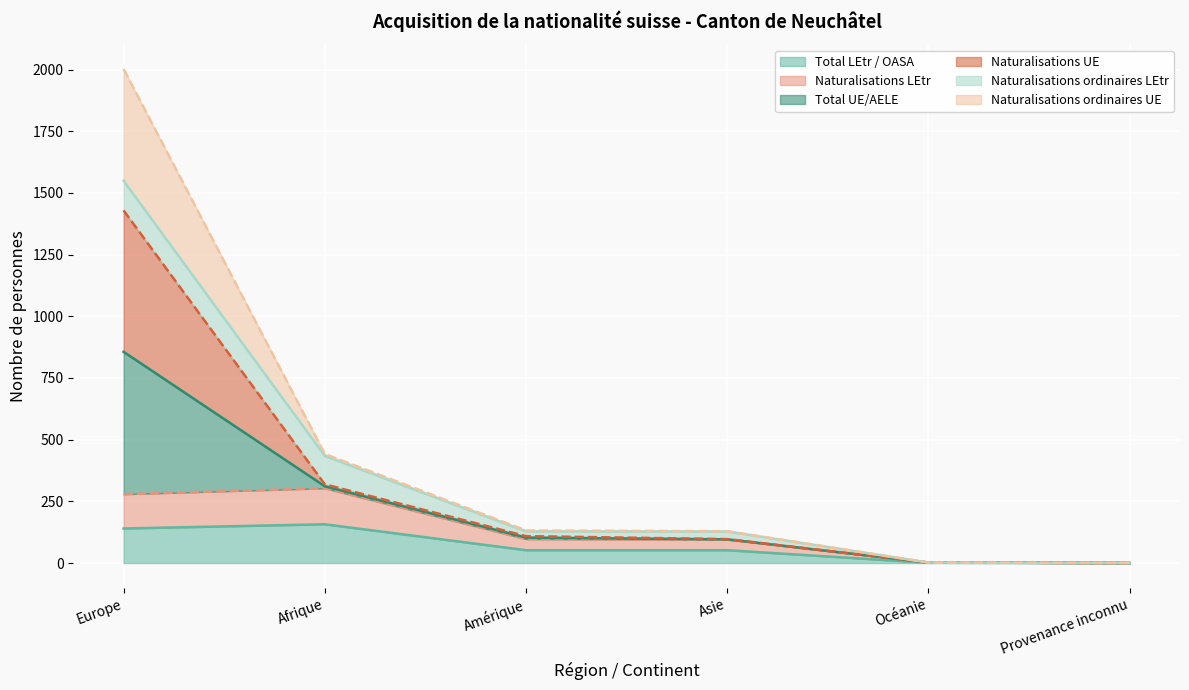

What is the sum of the Total LEtr / OASA values at Provenance inconnu and Europe?

140